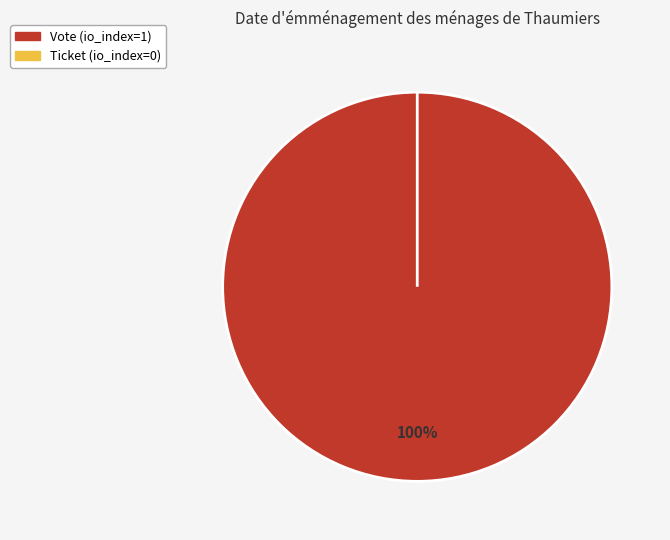

What percentage is the Vote slice, to the nearest percent?

100%